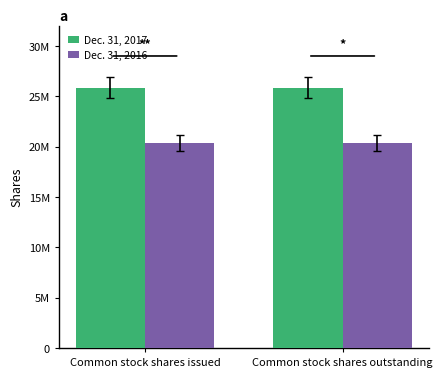

What is the total value across all series at Common stock shares issued?

46216612